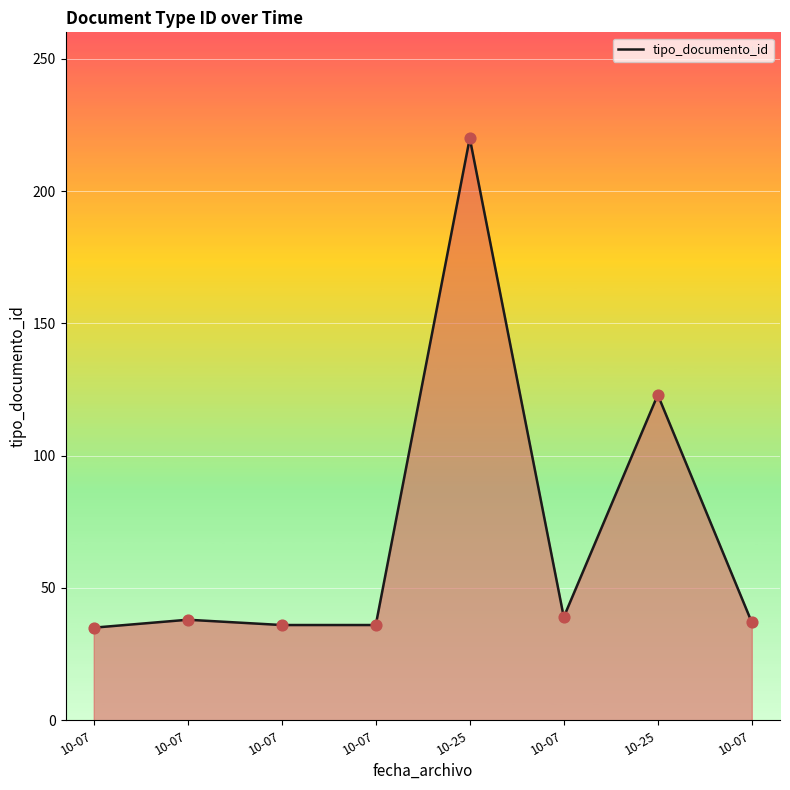

Approximately how many times larger is the value at 10-07 compared to 10-25?

0.2